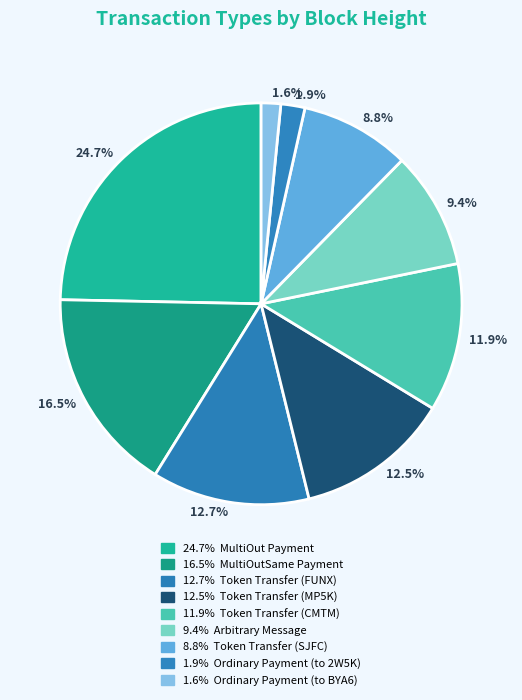

Count the number of slices in the pie.

9